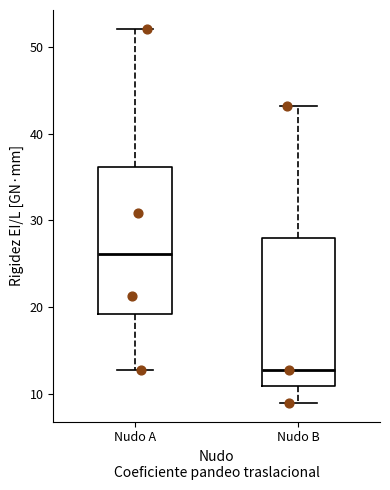

Reading left to right, transcribe this box plot: for each box, give where its median line is, the range the box spans, and where its two whiskers end, as read against the y-axis. The values are not printed on the chart, so give them approximately, as read against the axis.

Nudo A: median 26, box 19 to 36, whiskers 13 to 52
Nudo B: median 13, box 11 to 28, whiskers 9 to 43